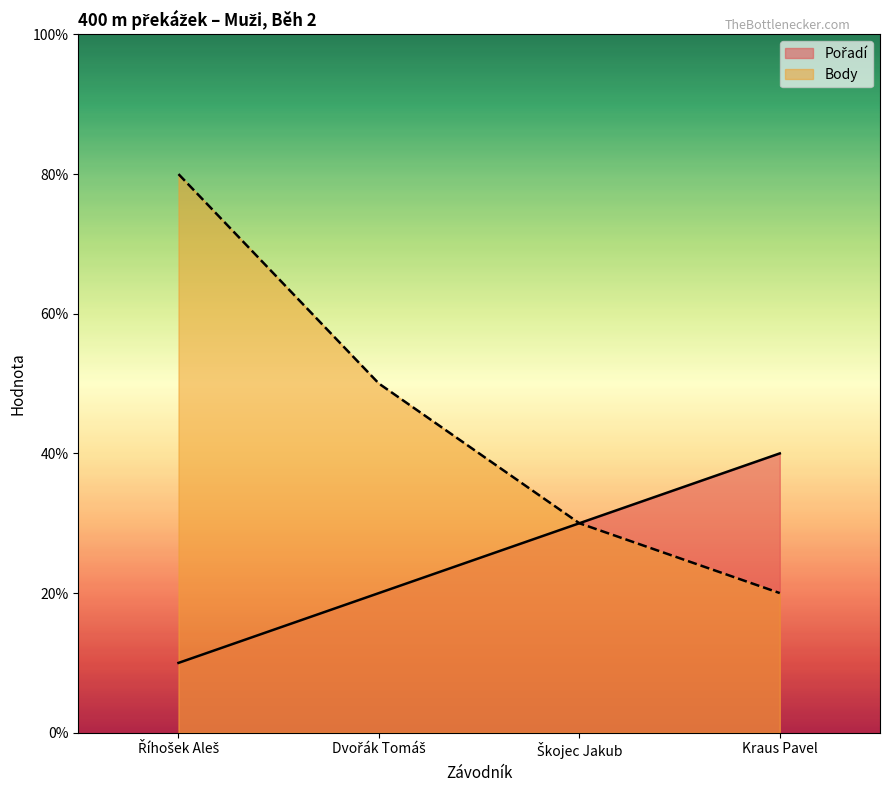

Which series changed the most between Říhošek Aleš and Kraus Pavel?

Body